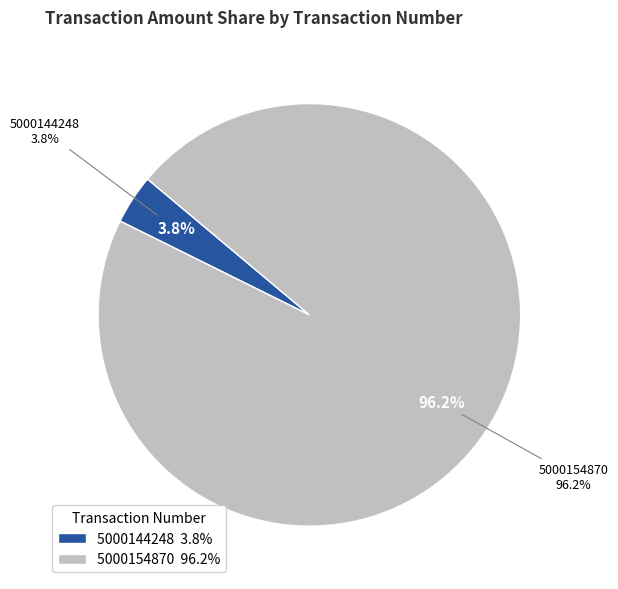

Which slice is the smallest?

5000144248